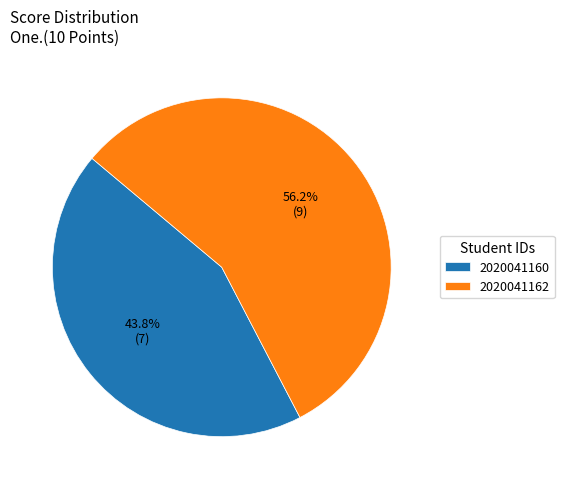

To the nearest percent, what is the combined percentage of 2020041160 and 2020041162?

100%